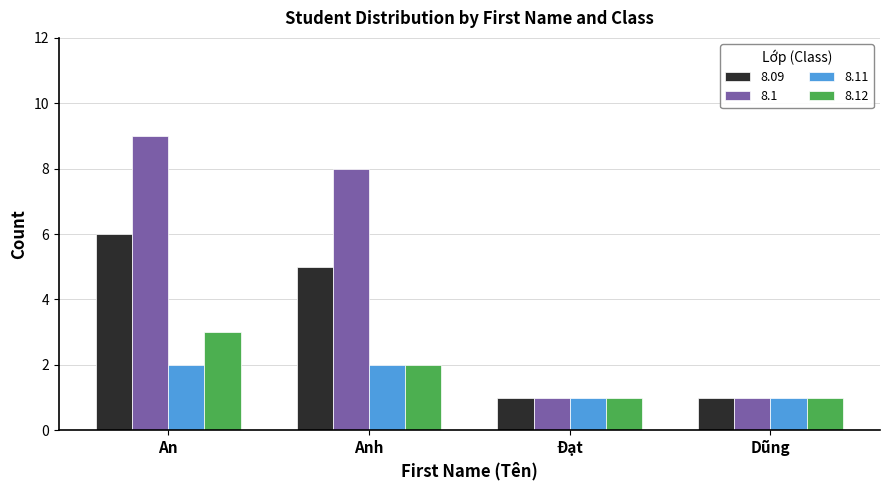

Reading right to left, extract all data points from this chart.

8.09: Dũng=1	Đạt=1	Anh=5	An=6
8.1: Dũng=1	Đạt=1	Anh=8	An=9
8.11: Dũng=1	Đạt=1	Anh=2	An=2
8.12: Dũng=1	Đạt=1	Anh=2	An=3